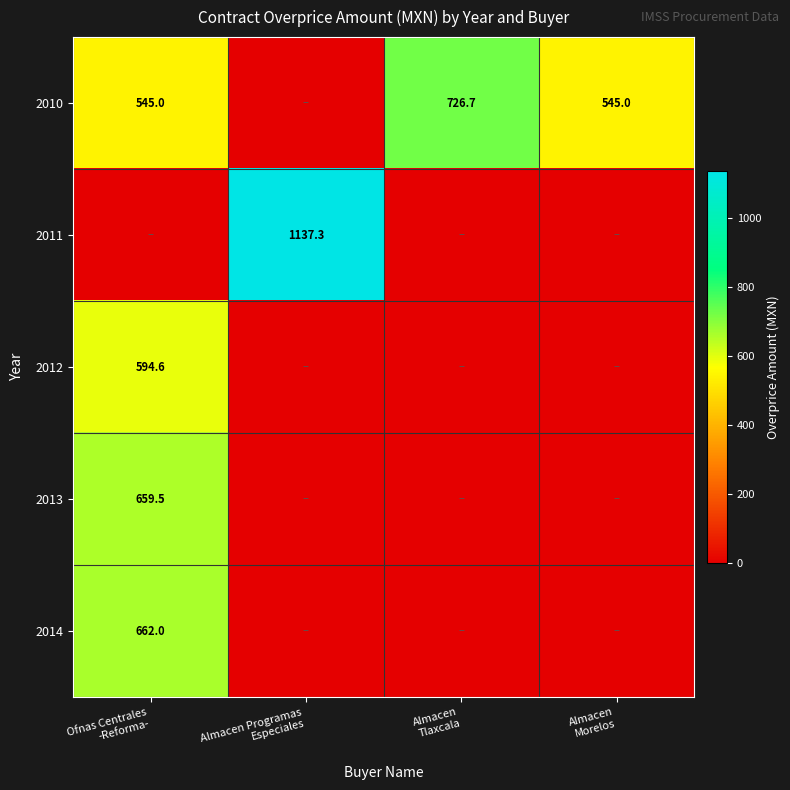

What is the sum of all 2010 values?

1816.8